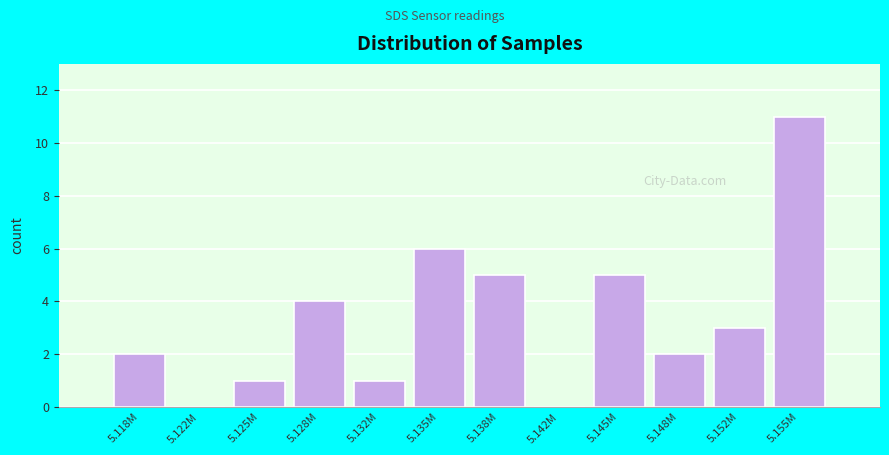

Reading left to right, extract all data points from this chart.

5.118M=2	5.122M=0	5.125M=1	5.128M=4	5.132M=1	5.135M=6	5.138M=5	5.142M=0	5.145M=5	5.148M=2	5.152M=3	5.155M=11